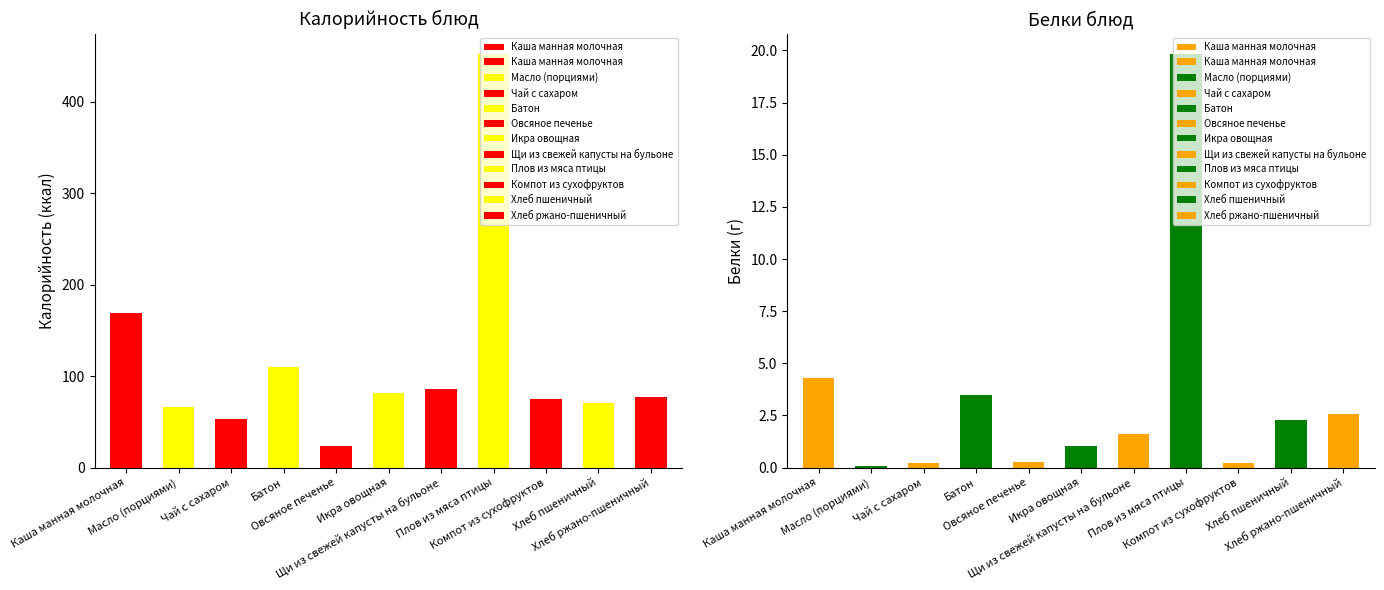

At which category is the sum across all series the highest?

Плов из мяса птицы